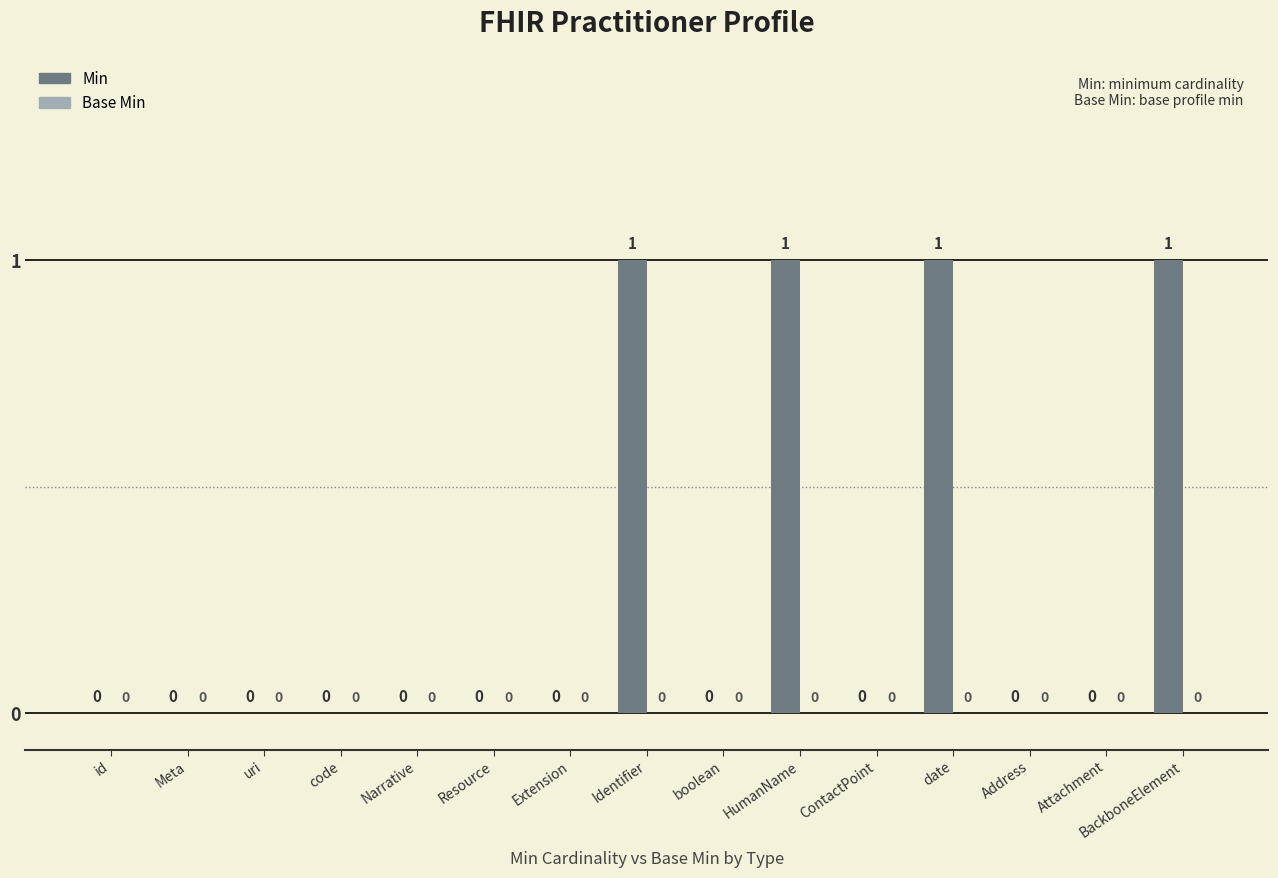

Is it true that the value at BackboneElement is 2?

False